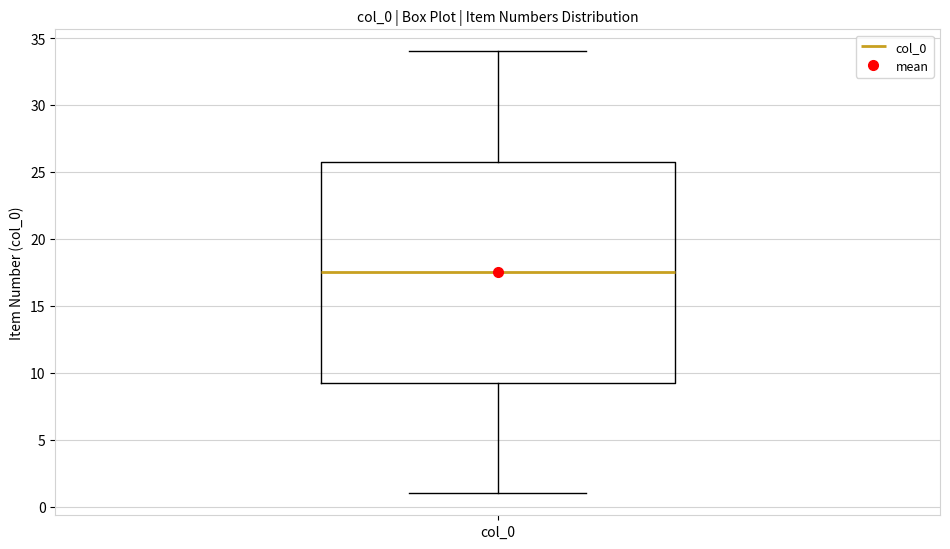

Read this box plot against the y-axis: the position of the median line, the range covered by the box, and the ends of both whiskers. The values are not printed on the chart, so give them approximately, as read against the axis.

median 17.5, box 9.5 to 26.0, whiskers 1.0 to 34.0